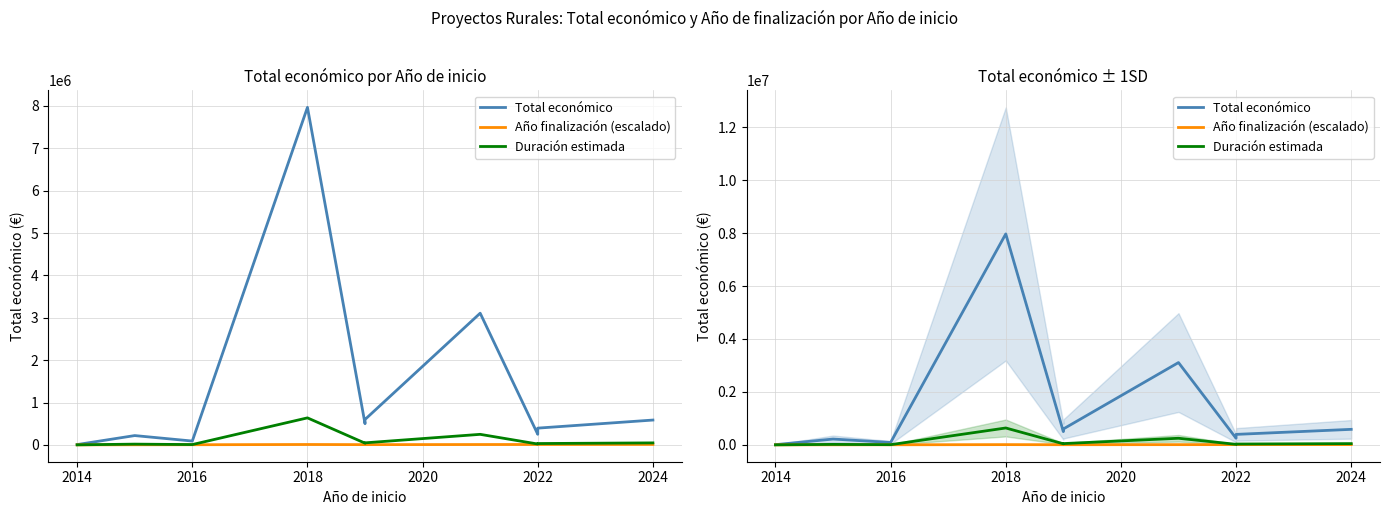

Is it true that Año finalización (escalado) equals 13970.1 at 2022?

False